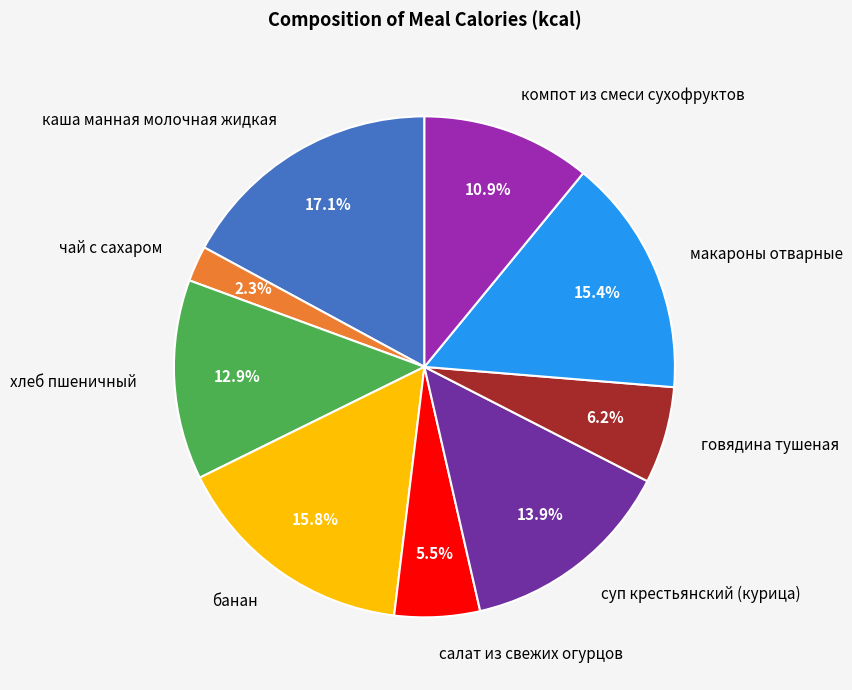

Combined, do компот из смеси сухофруктов and чай с сахаром account for over 50%?

No